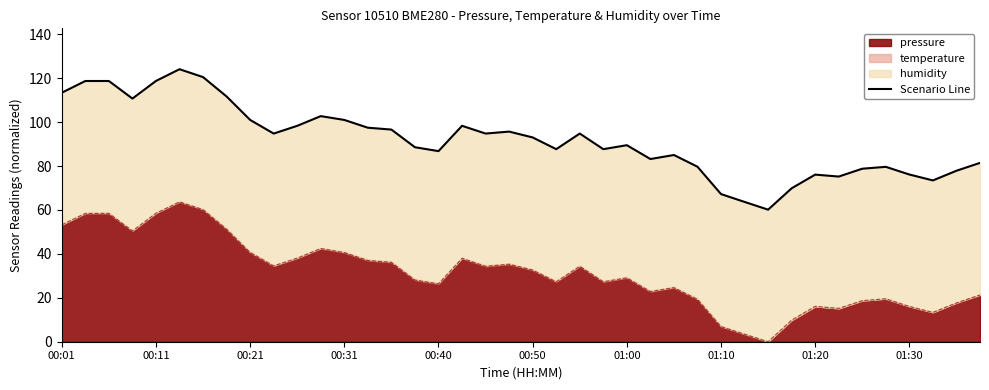

What is the highest value of the pressure series?

63.7